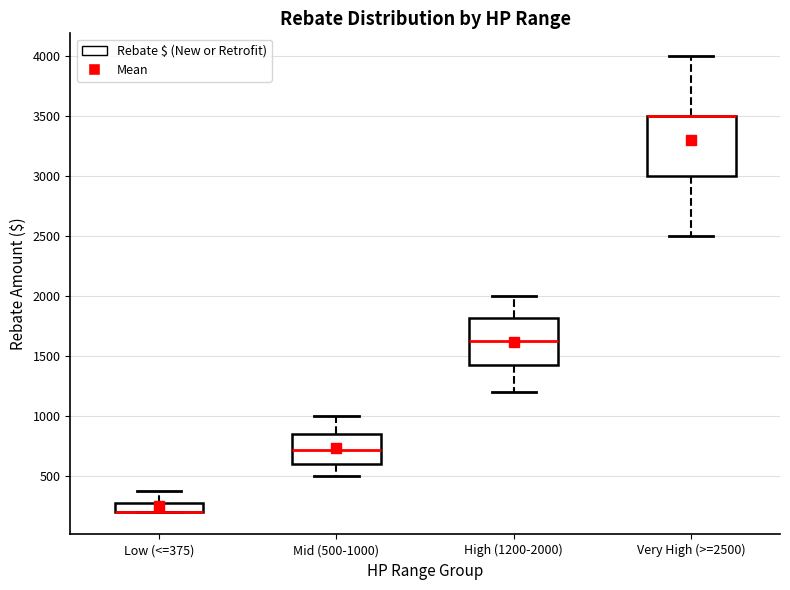

Where is the lower edge of the box for High (1200-2000) on the y-axis? The values are not printed on the chart, so give them approximately, as read against the axis.

1450